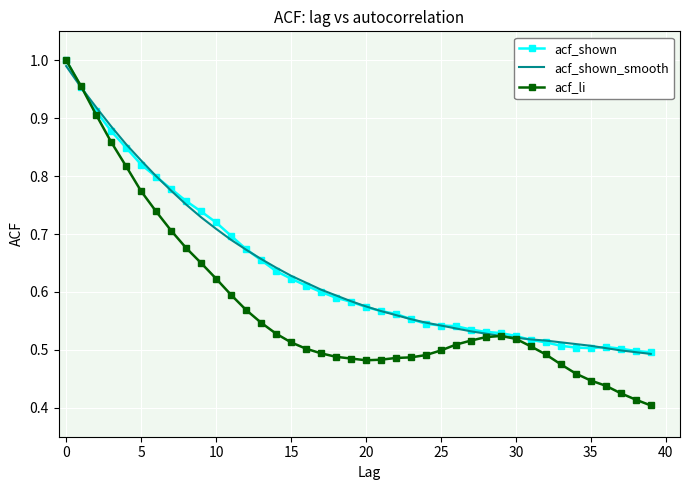

List the series in order of their peak value, highest first.

acf_shown, acf_li, acf_shown_smooth